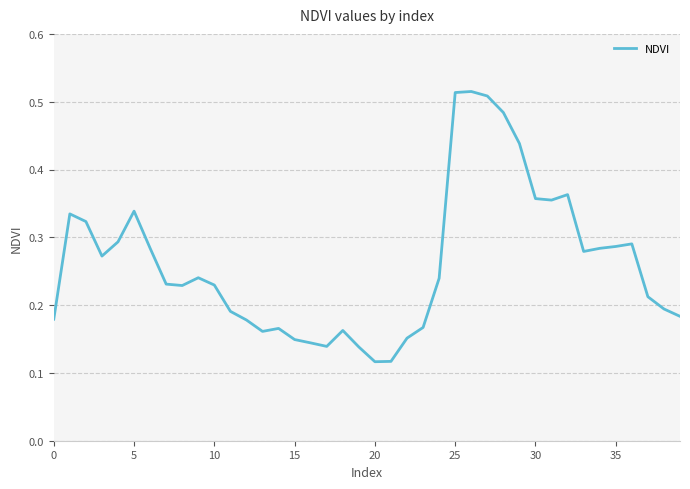

True or false: the data has more than 0 interior local peaks.

True